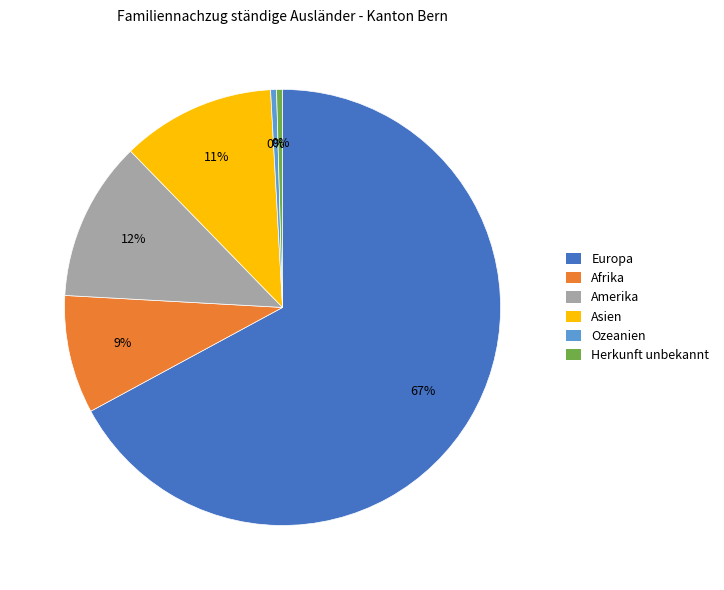

To the nearest percent, what is the average slice percentage?

17%